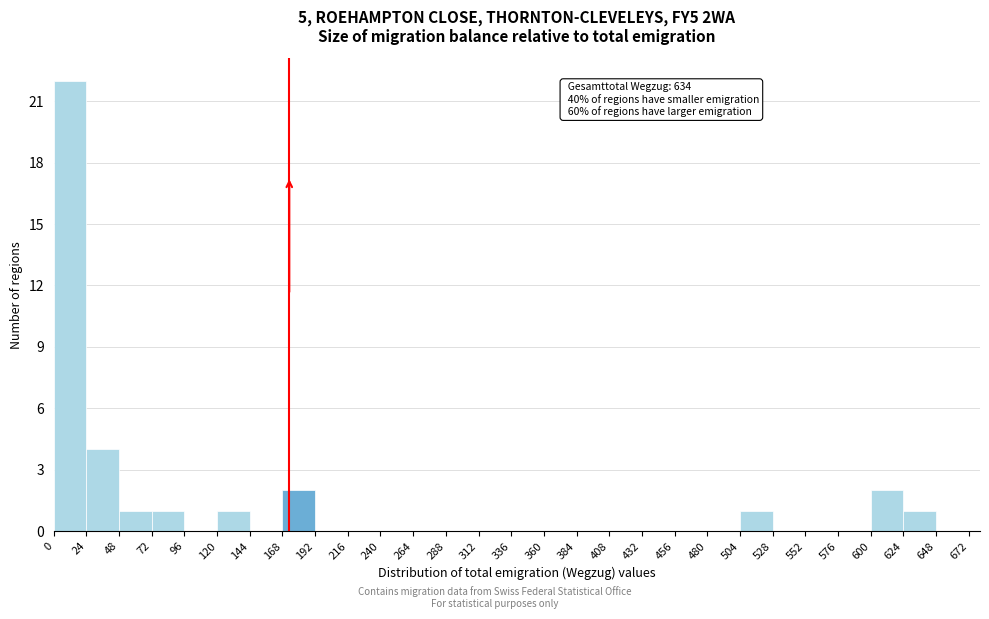

Over which range of the x-axis is the bar tallest?

0 to 24